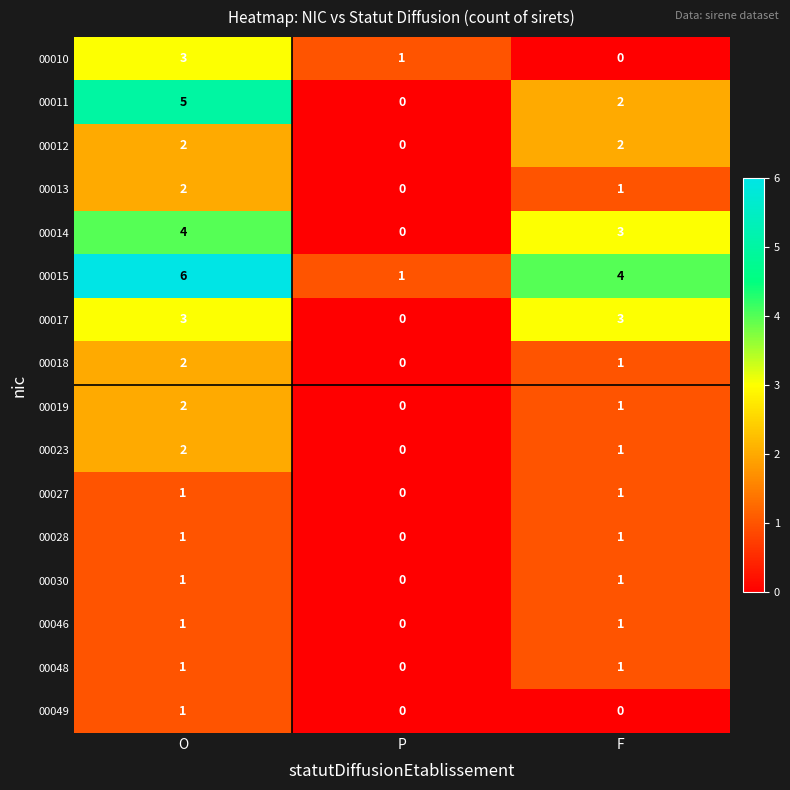

Where is 00018 nearest to the value 1?

F